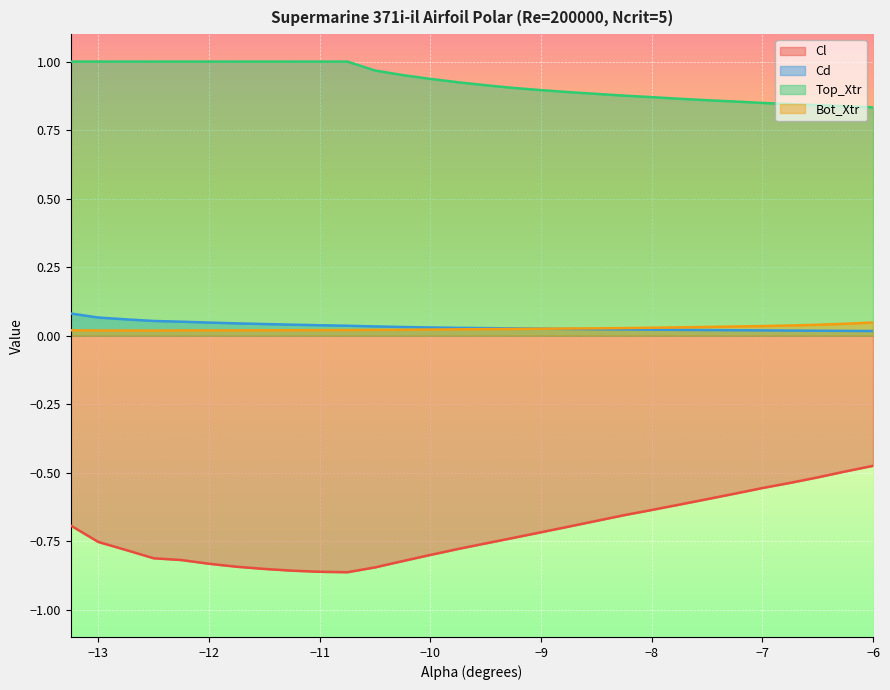

True or false: Top_Xtr and Cl intersect in this chart.

False